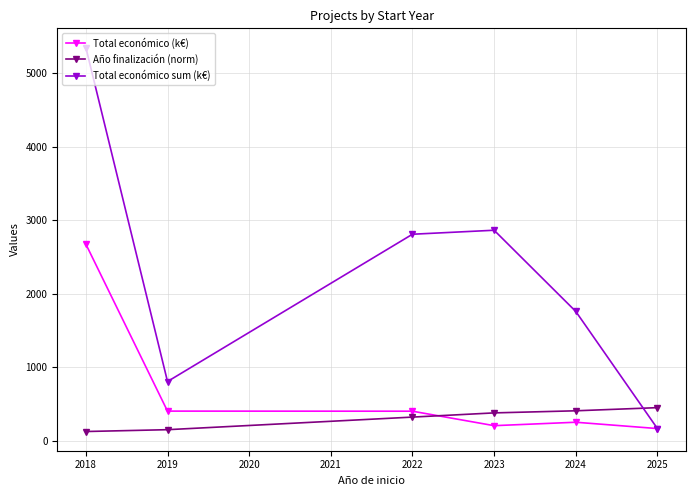

Where is Total económico sum (k€) nearest to the value 2758?

2022